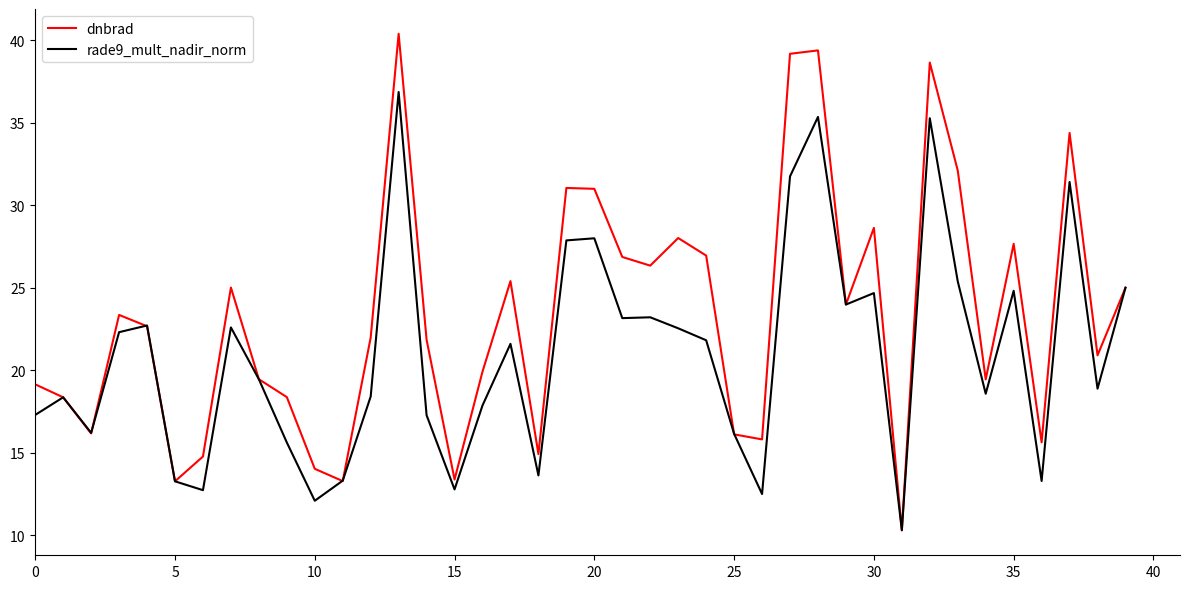

List the series in order of their overall mean, lowest first.

rade9_mult_nadir_norm, dnbrad